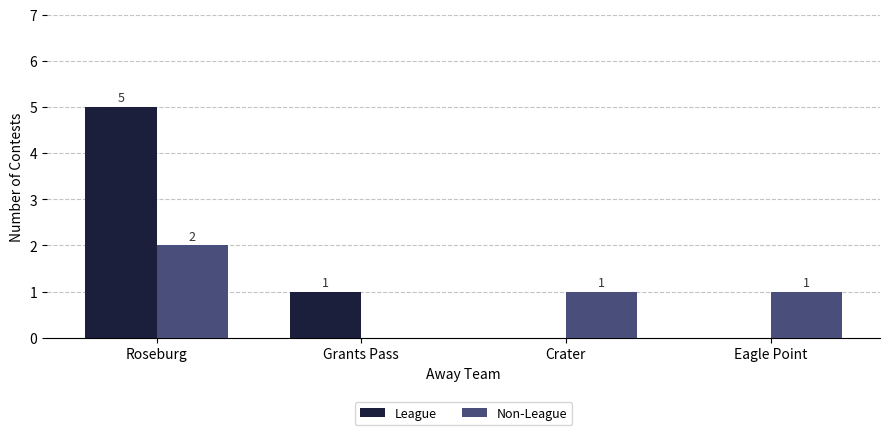

How many distinct data groups are displayed?

2